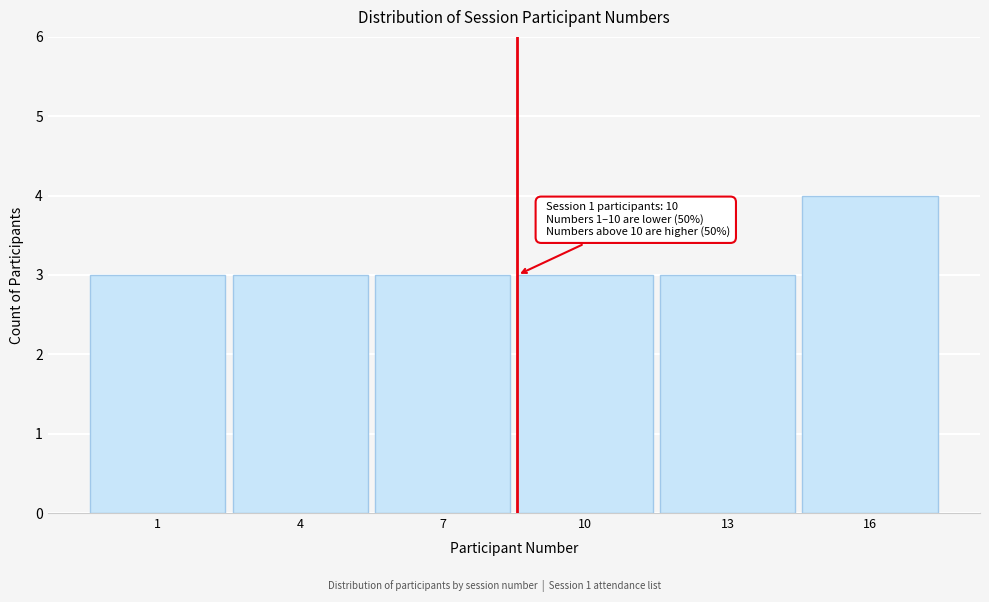

Reading right to left, transcribe all the data shown in this chart.

4	3	3	3	3	3